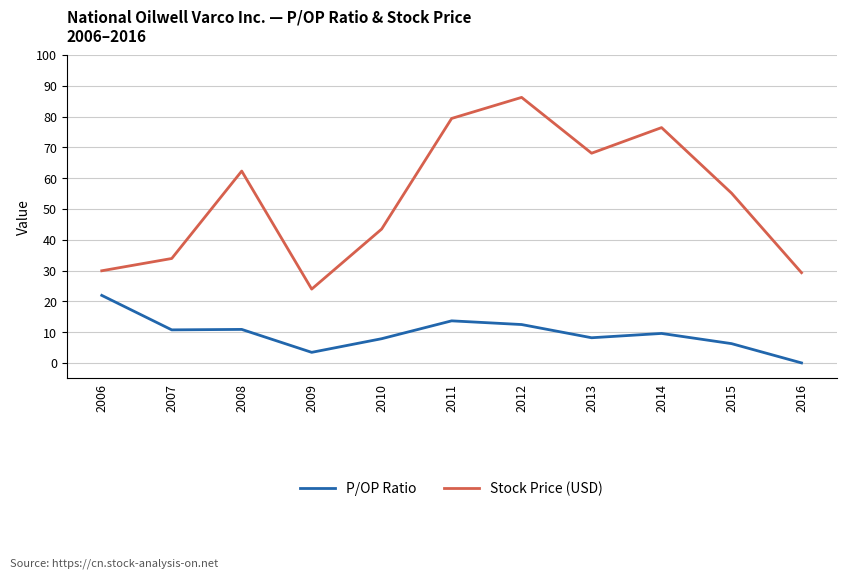

What is the lowest value of the Stock Price (USD) series?

24.0